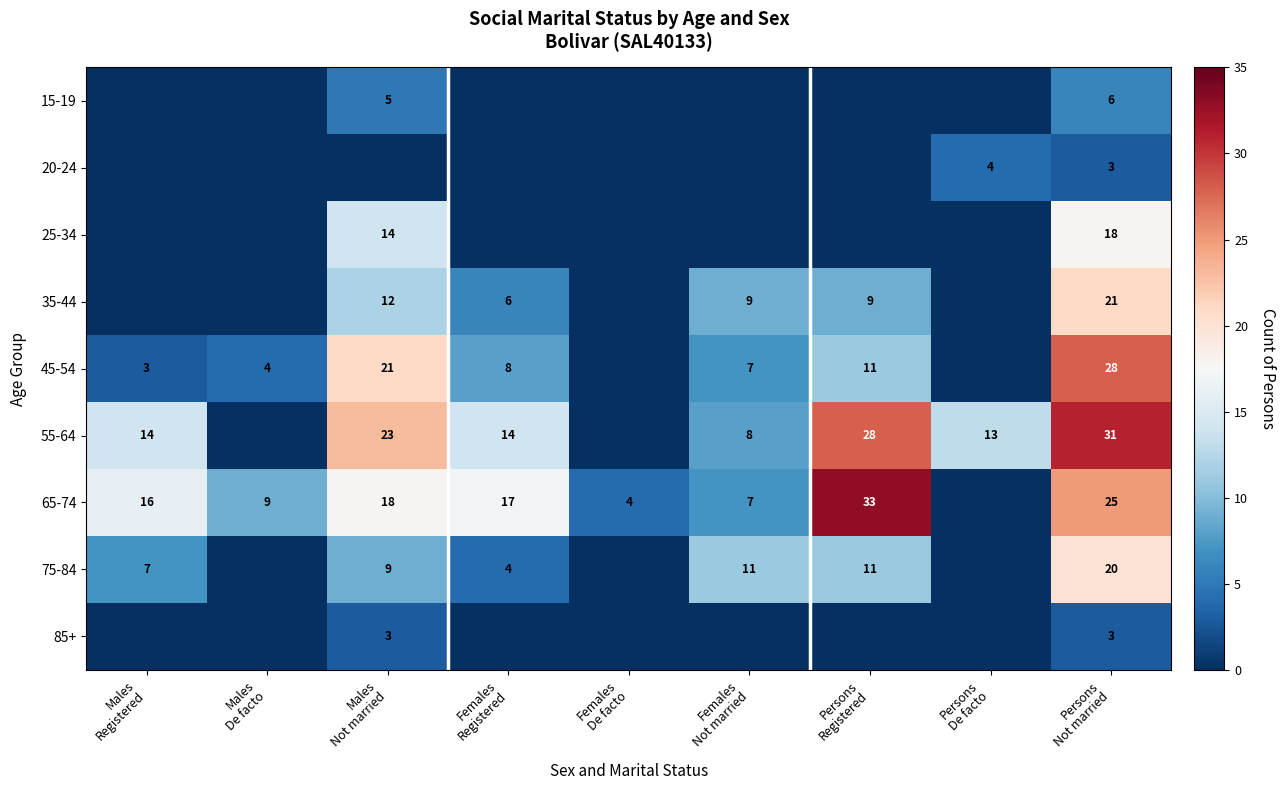

Rank the categories by 55-64 value from highest to lowest.

Persons Not married, Persons Registered, Males Not married, Males Registered, Females Registered, Persons De facto, Females Not married, Males De facto, Females De facto